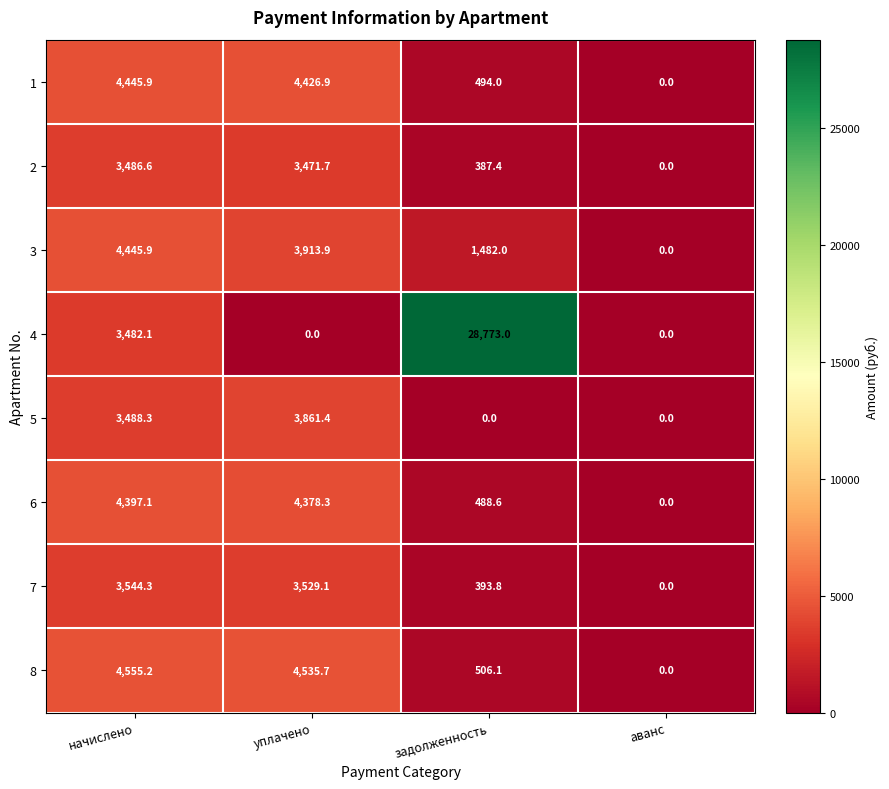

At задолженность, list the series in order from smallest to largest.

5, 2, 7, 6, 1, 8, 3, 4